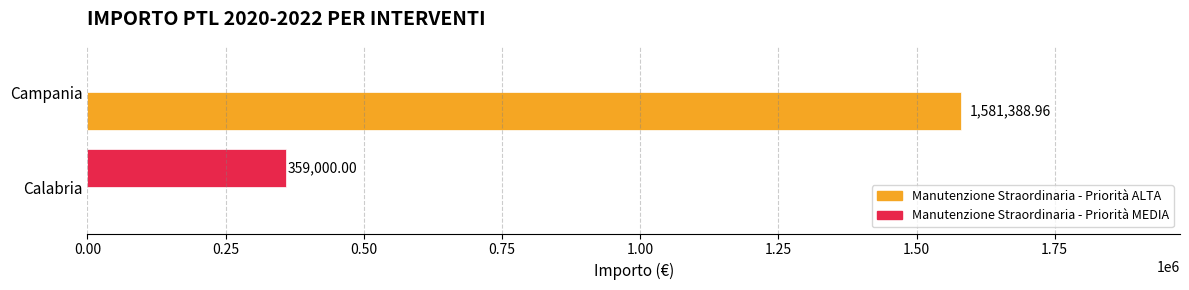

Between Calabria and Campania, which series saw the biggest shift?

Manutenzione Straordinaria - Priorità ALTA